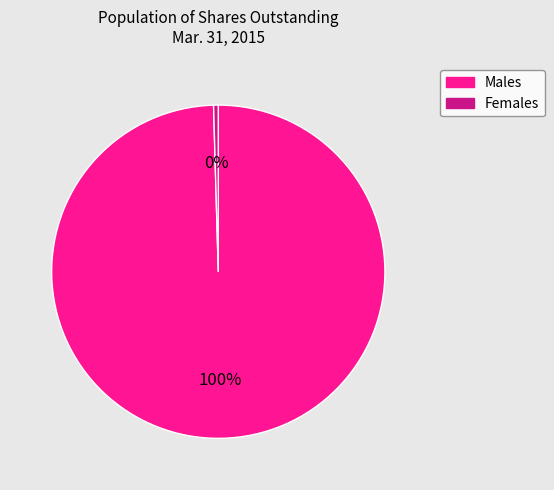

To the nearest percent, what is the combined percentage of Males and Females?

100%